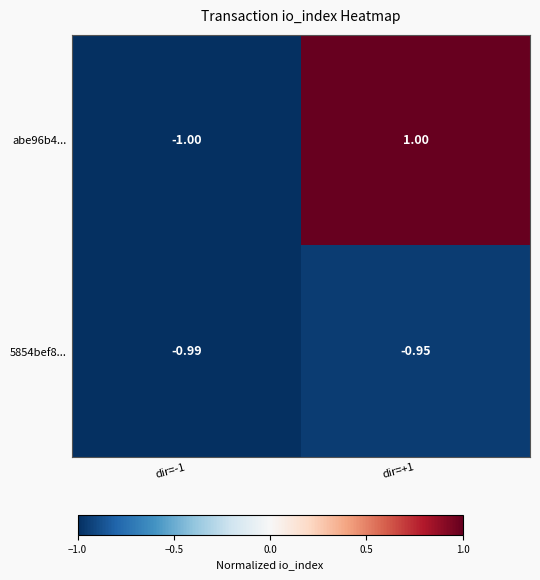

Reading left to right, transcribe all the data shown in this chart.

abe96b4...: dir=-1=-1.0	dir=+1=1.0
5854bef8...: dir=-1=-1.0	dir=+1=-0.9